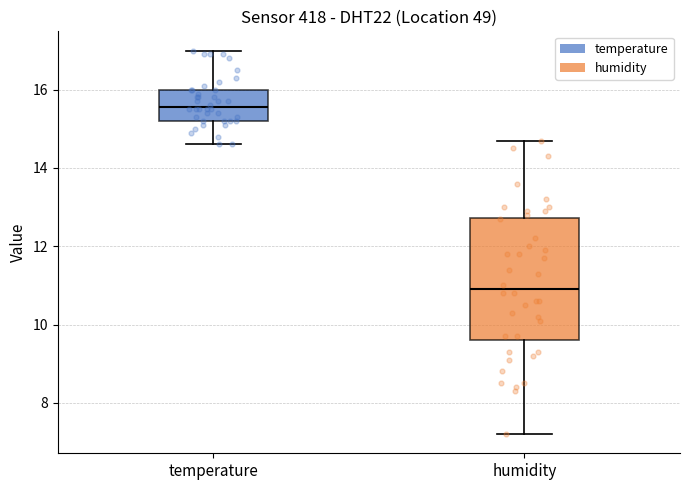

Reading left to right, transcribe this box plot: for each box, give where its median line is, the range the box spans, and where its two whiskers end, as read against the y-axis. The values are not printed on the chart, so give them approximately, as read against the axis.

temperature: median 15.6, box 15.2 to 16.0, whiskers 14.6 to 17.0
humidity: median 11.0, box 9.6 to 12.8, whiskers 7.2 to 14.8